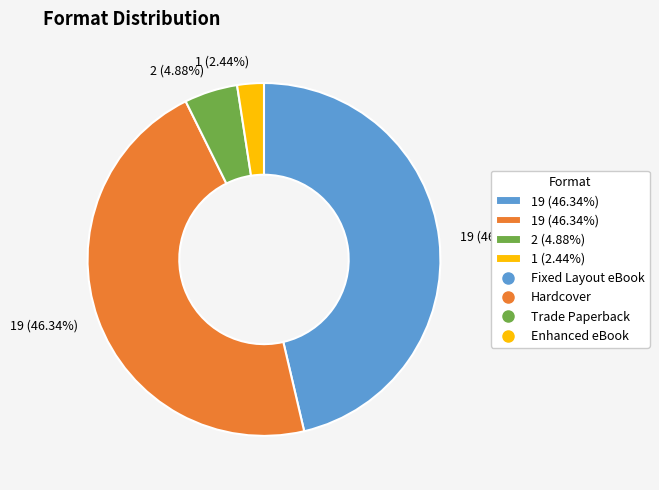

Is there any slice that represents more than half of the pie?

No